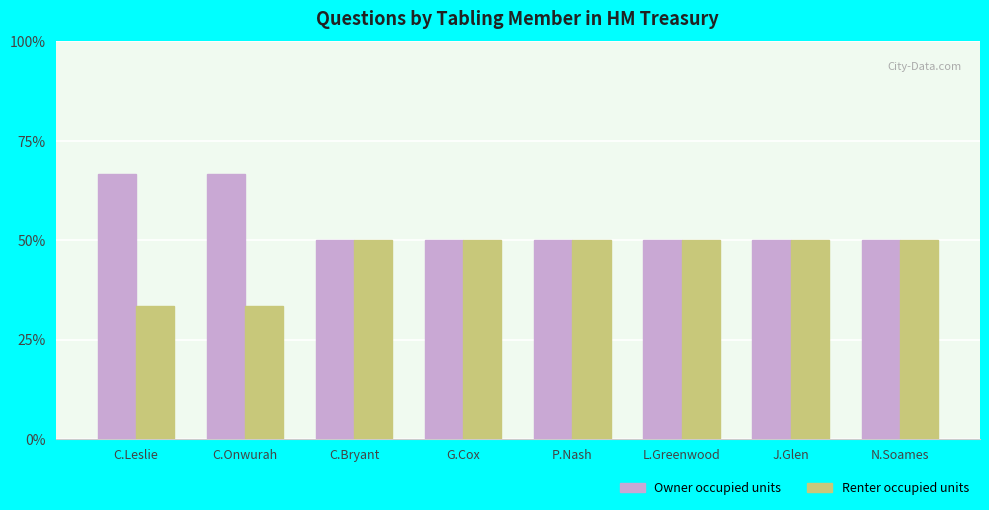

List the series in order of their peak value, highest first.

Owner occupied units, Renter occupied units